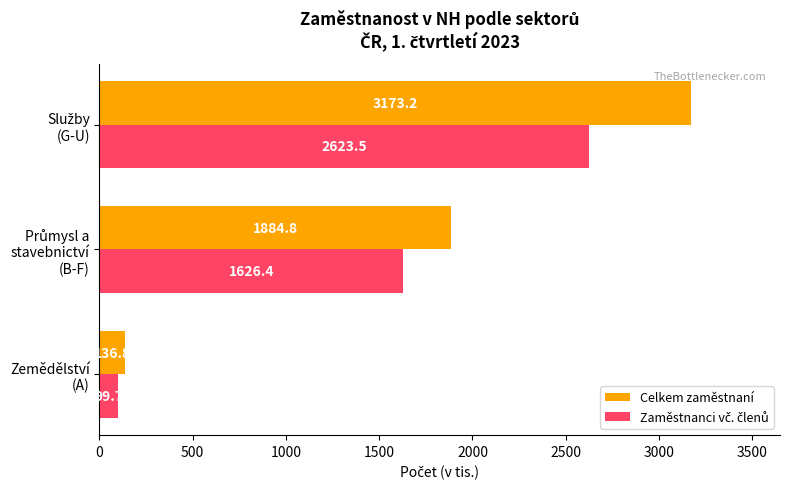

What is the difference between the second highest and minimum values in the Celkem zaměstnaní series?

1748.0